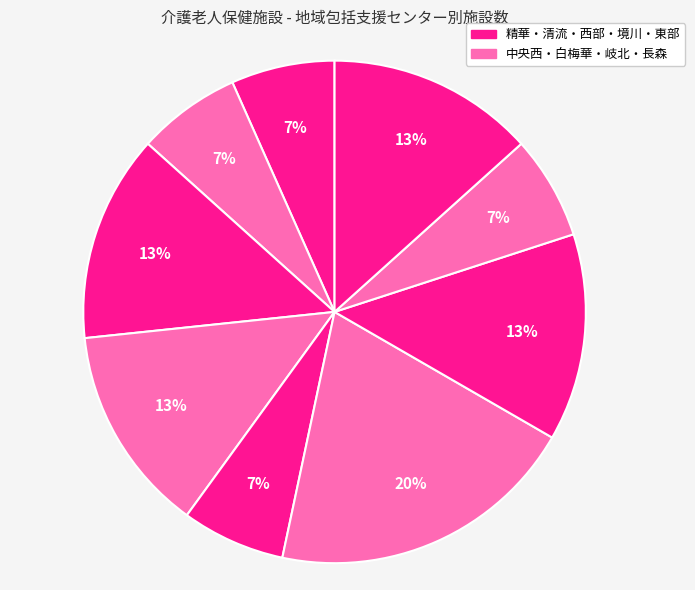

Count the number of slices in the pie.

9